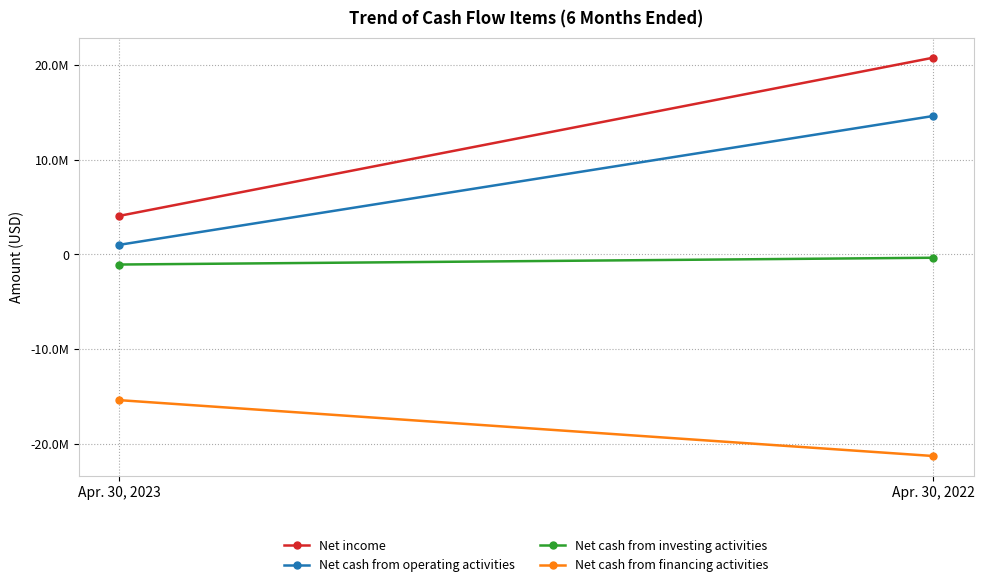

List the series in order of their peak value, lowest first.

Net cash from financing activities, Net cash from investing activities, Net cash from operating activities, Net income